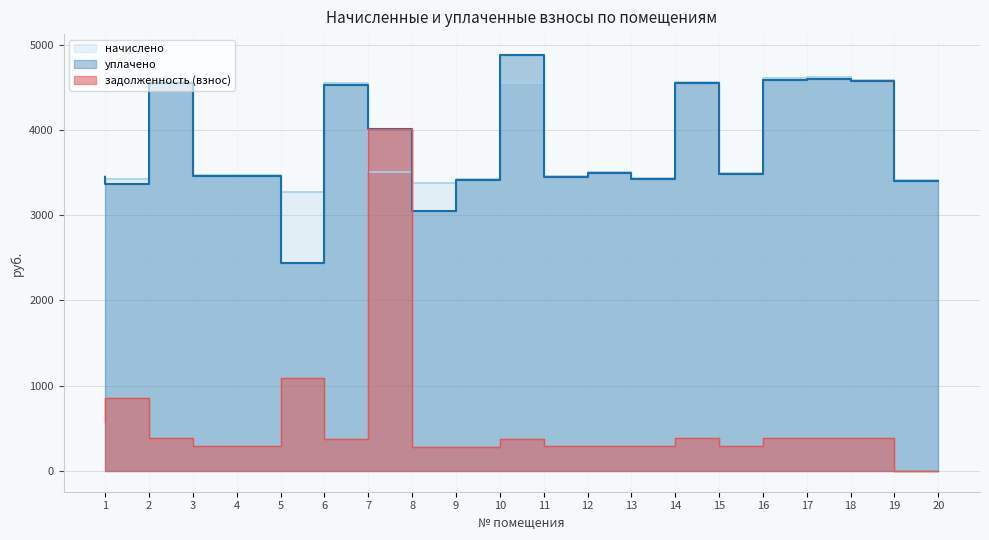

What is the average value of the начислено series?

3839.5